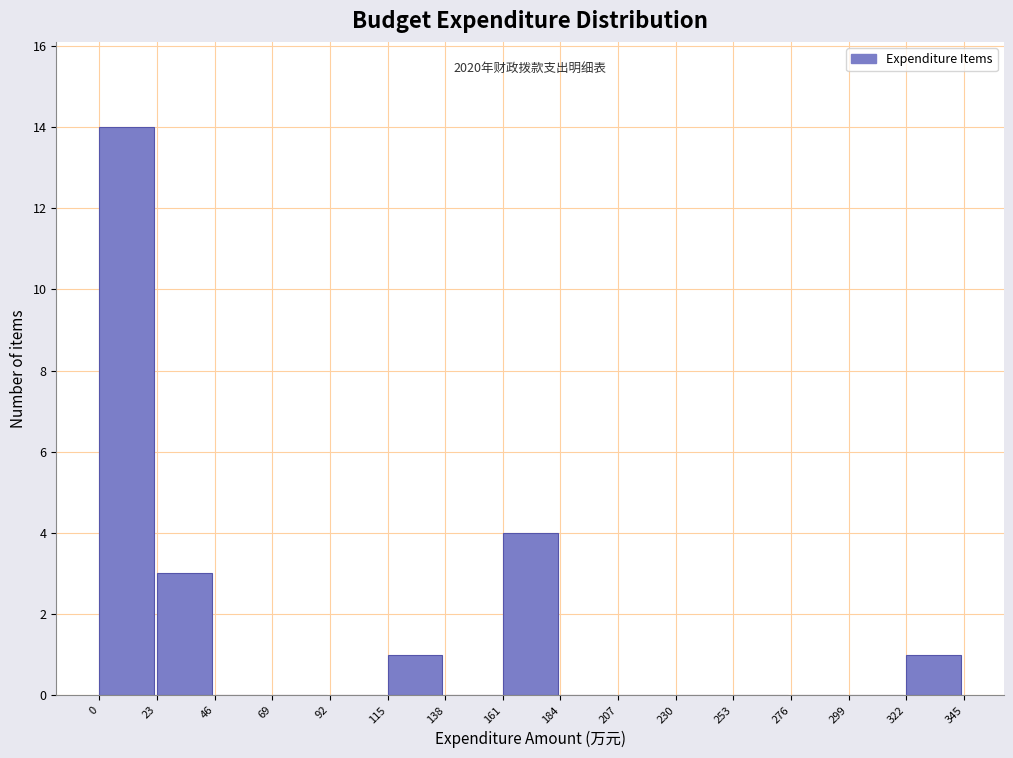

Which range on the x-axis has the tallest bar?

0 to 23